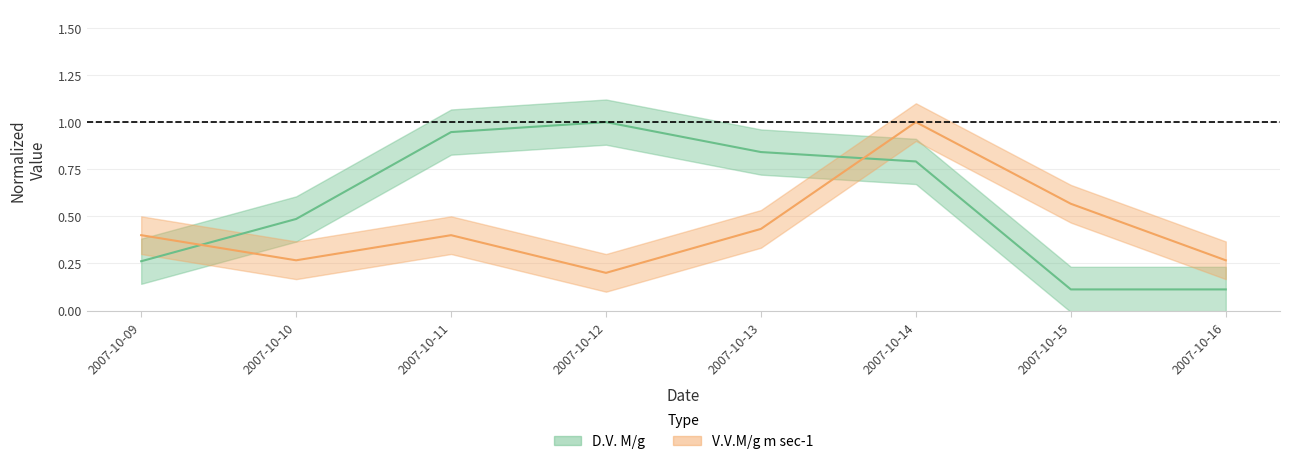

What is the difference between the highest and lowest values at 2007-10-09?

0.1